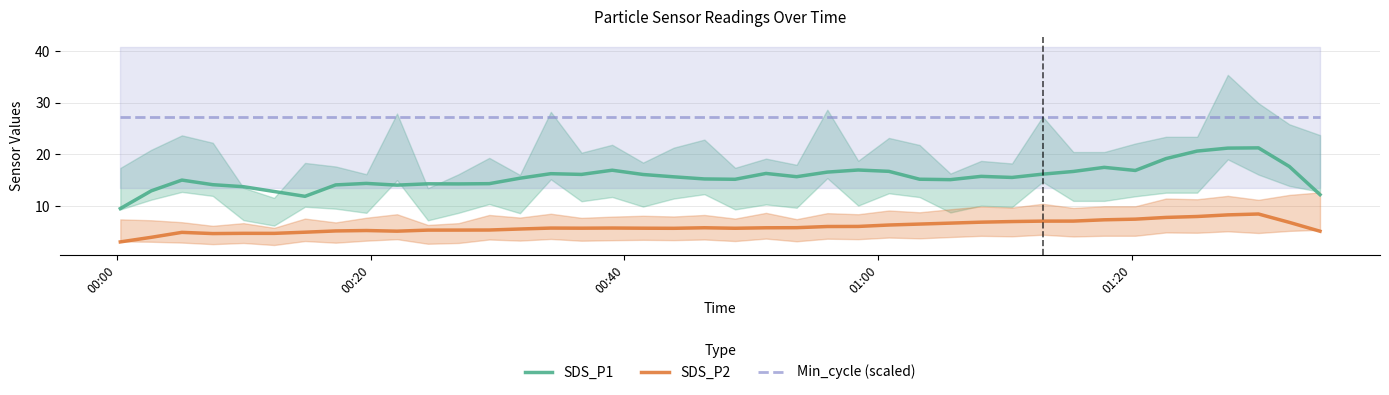

True or false: SDS_P1 and Min_cycle (scaled) cross at least once.

False